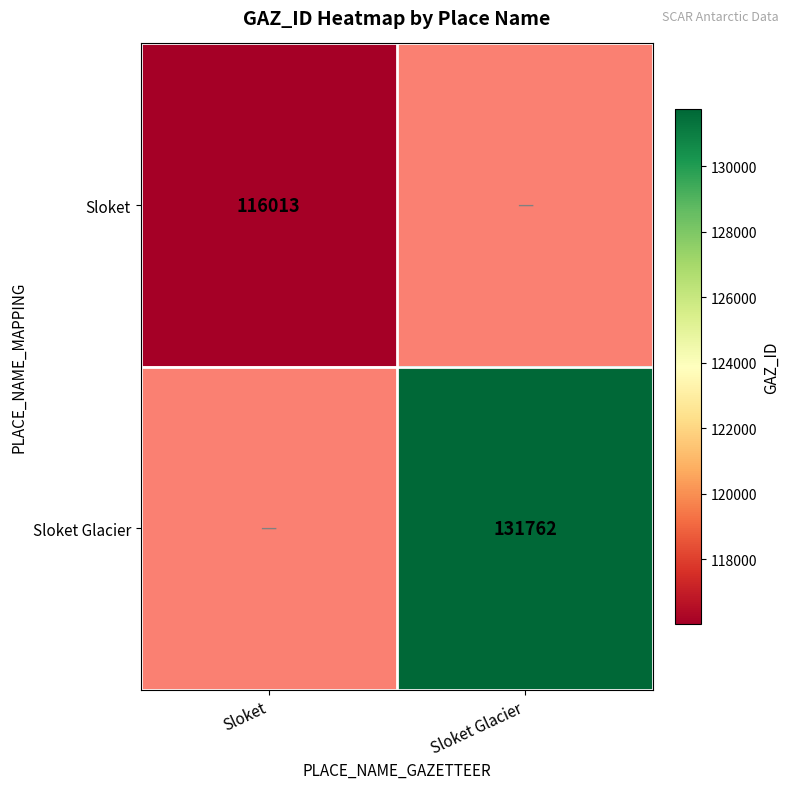

Is it true that Sloket Glacier equals 201084 at Sloket Glacier?

False